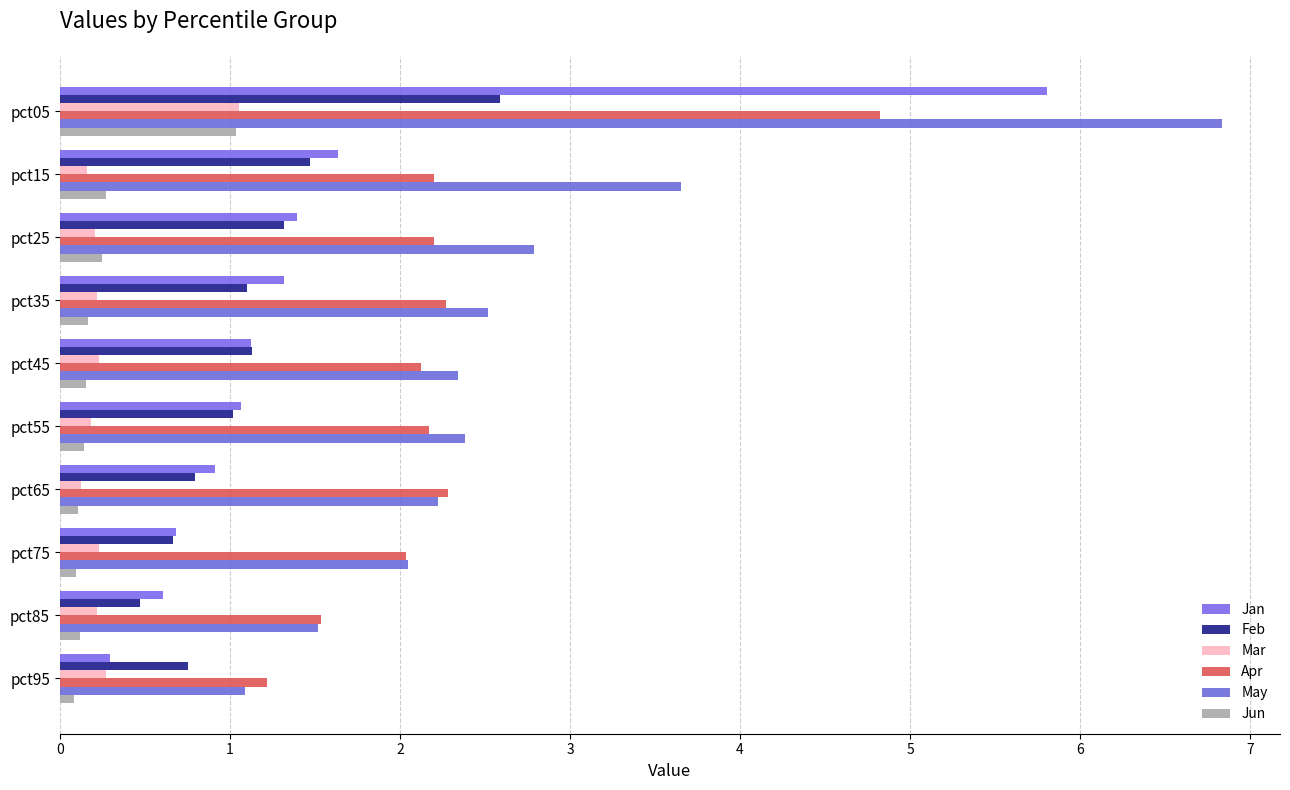

How many series are shown in this chart?

6